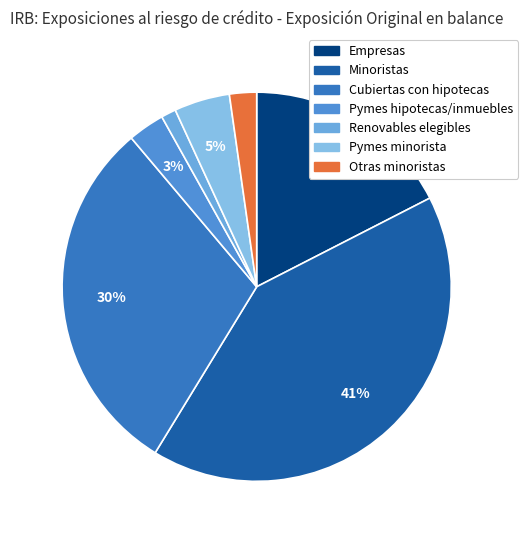

Which slice is the largest?

Minoristas